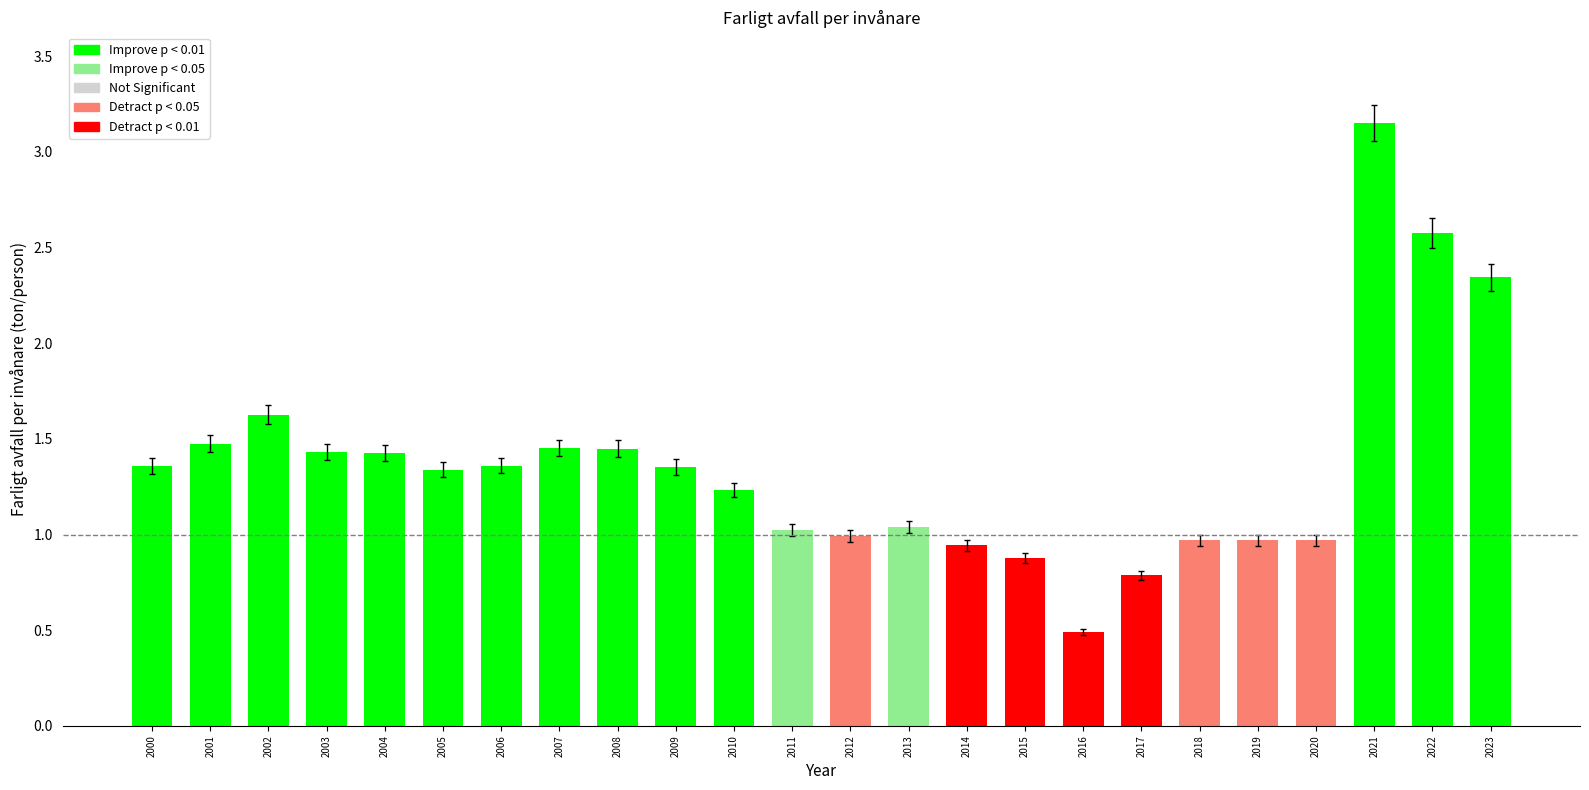

Rank the categories by value from lowest to highest.

2016, 2017, 2015, 2014, 2018, 2019, 2020, 2012, 2011, 2013, 2010, 2005, 2009, 2000, 2006, 2004, 2003, 2008, 2007, 2001, 2002, 2023, 2022, 2021